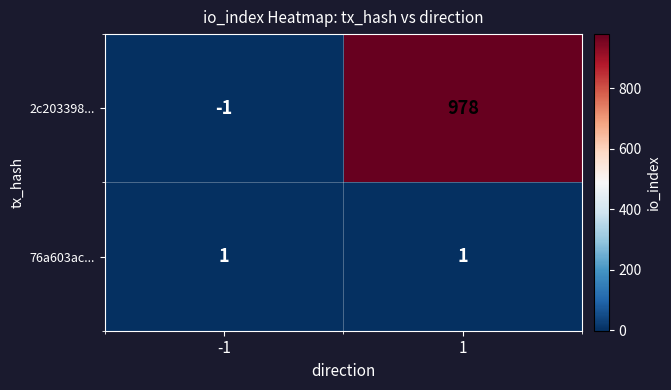

What is the smallest value displayed?

-1